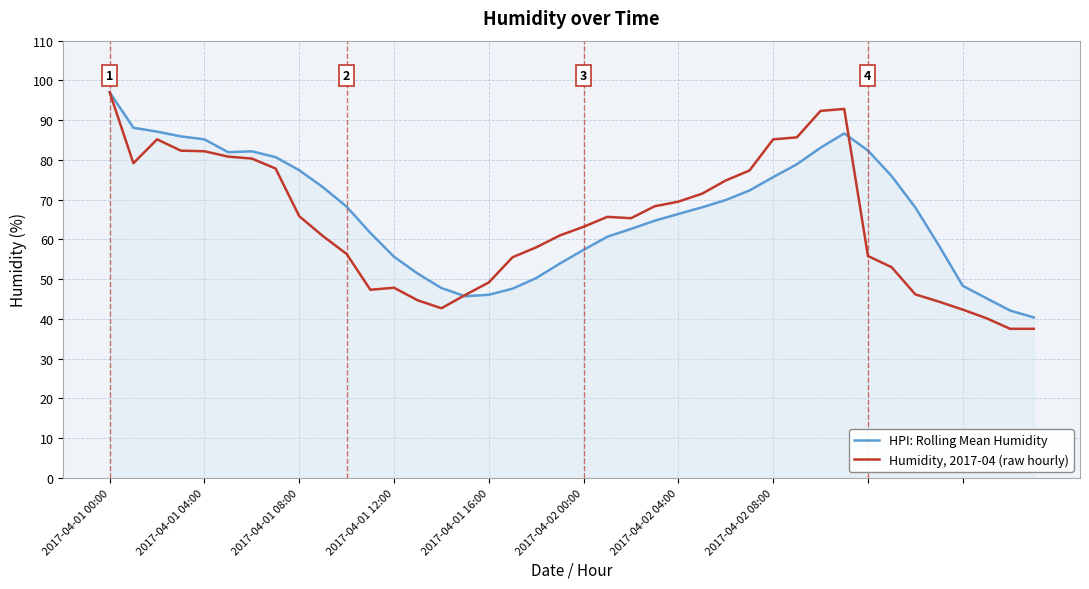

Rank the series by their average value, from highest to lowest.

HPI: Rolling Mean Humidity, Humidity, 2017-04 (raw hourly)